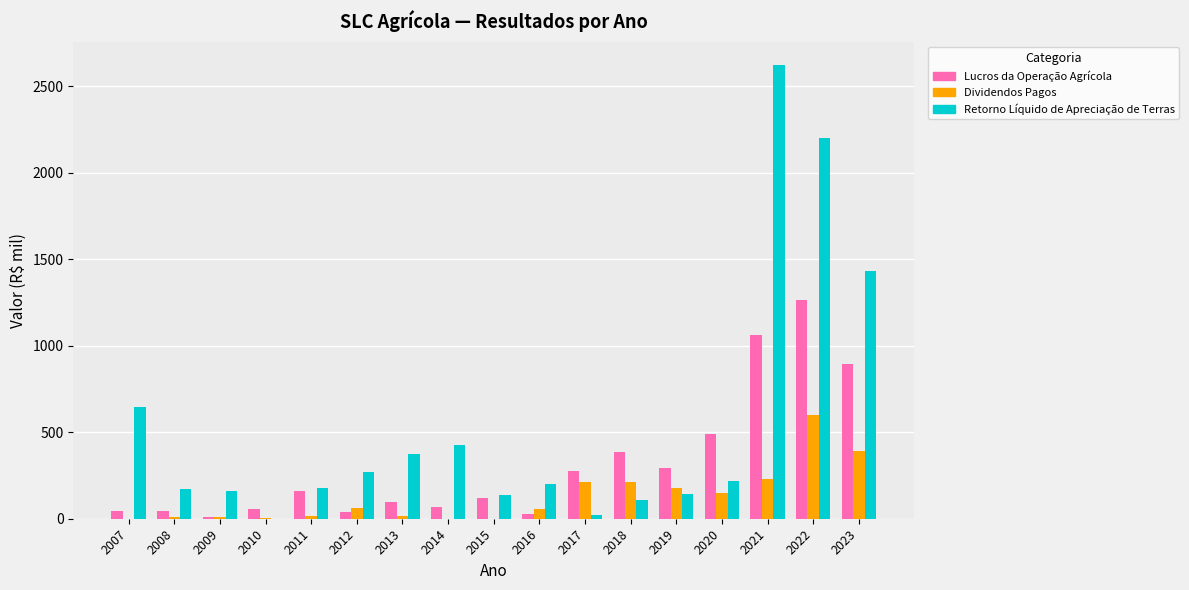

Which series changed the most between 2016 and 2023?

Retorno Líquido de Apreciação de Terras